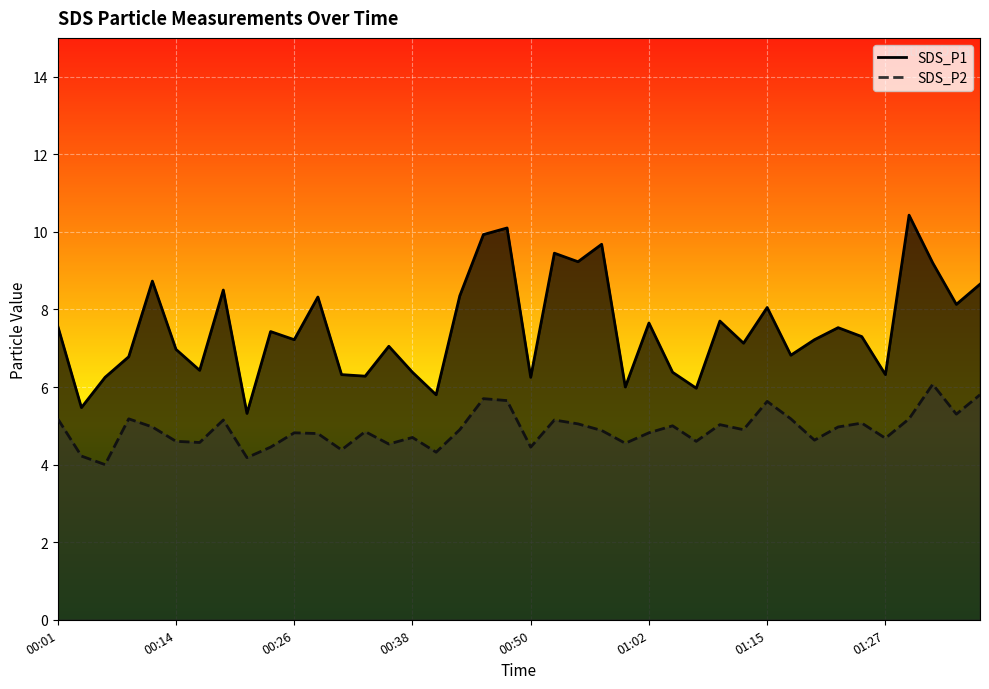

True or false: SDS_P1 has a value of 8.5 at 00:19.

True